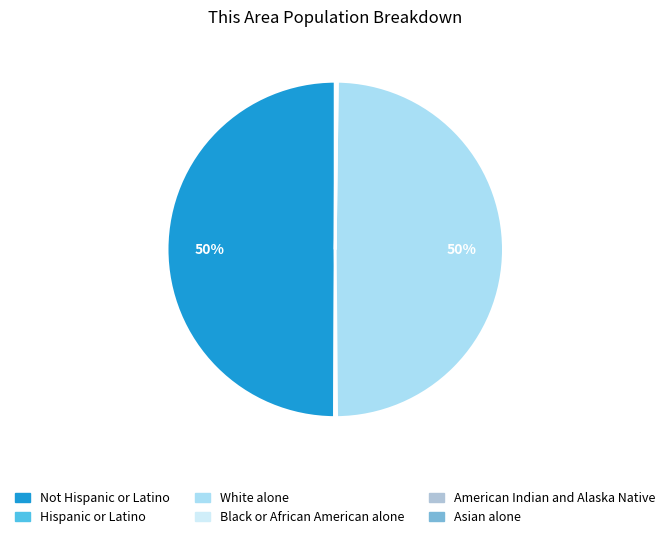

To the nearest percent, what is the difference between the largest and smallest slice percentages?

50%